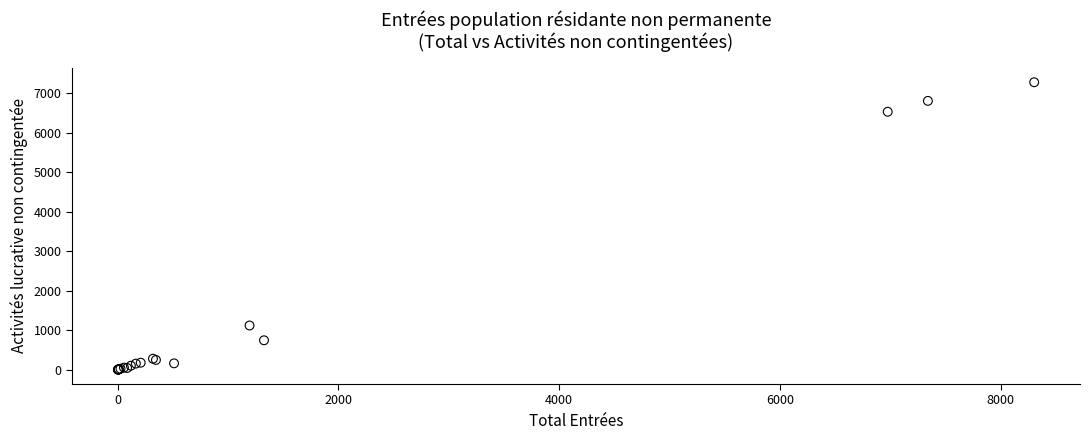

What Y value in the scatter plot is closest to 3639?

1120